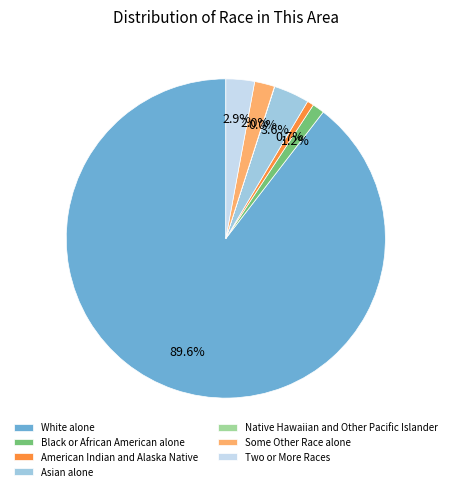

Does White alone account for over 50% of the chart?

Yes